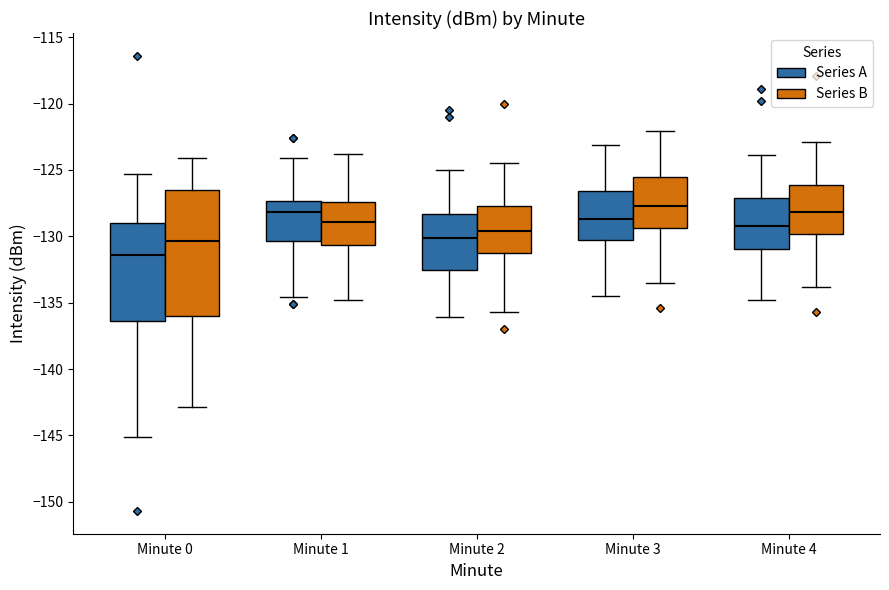

Which box is the tallest, from its lower edge to its upper edge?

Minute 0 (Series B)